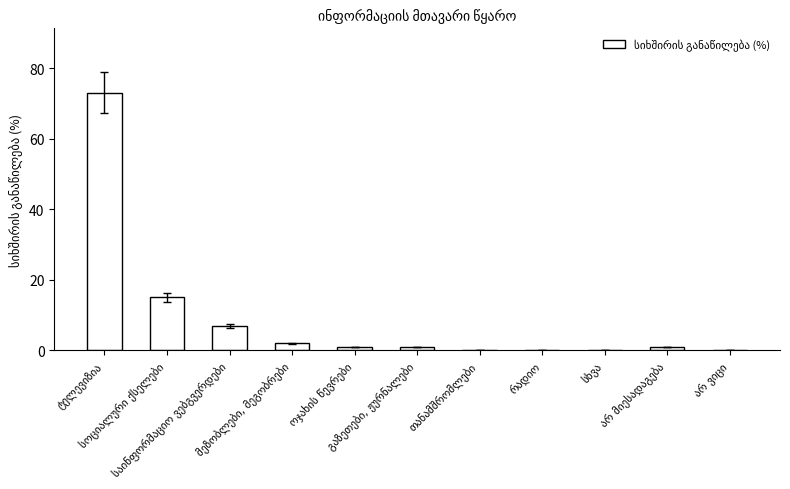

Reading left to right, list all the values displayed in this chart.

73	15	7	2	1	1	0	0	0	1	0